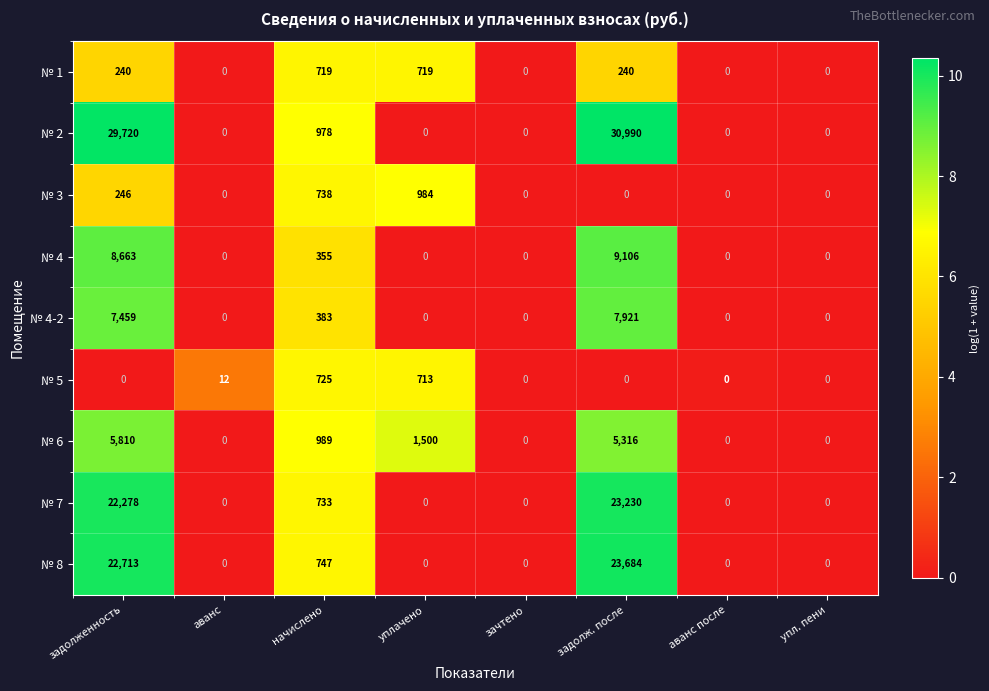

Which series changed the most between задолженность and аванс после?

№ 2